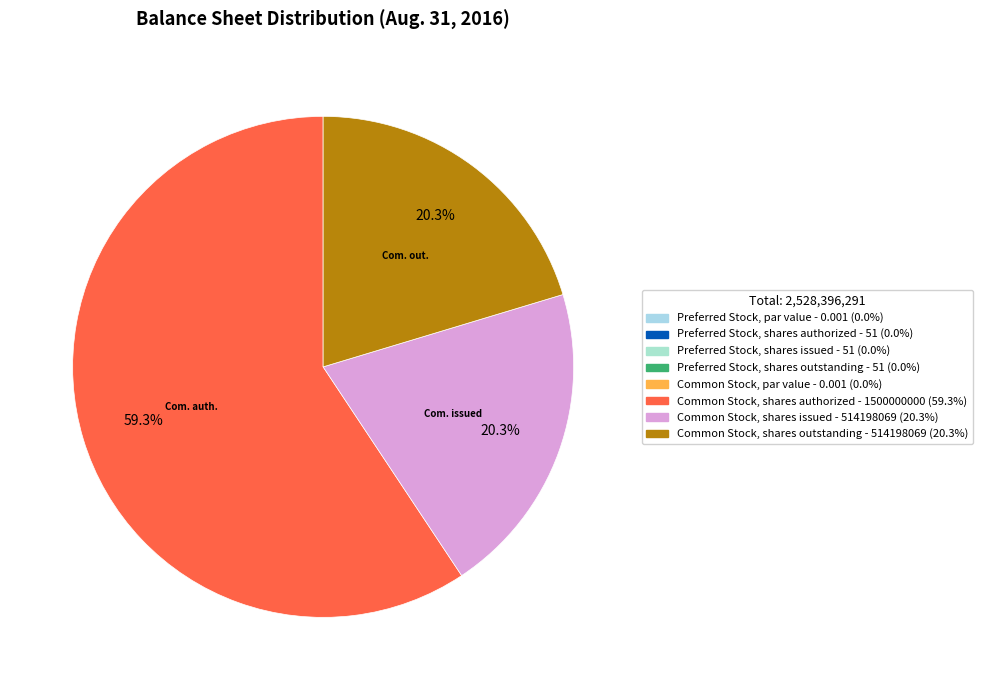

Is Preferred Stock, par value the majority of the pie?

No